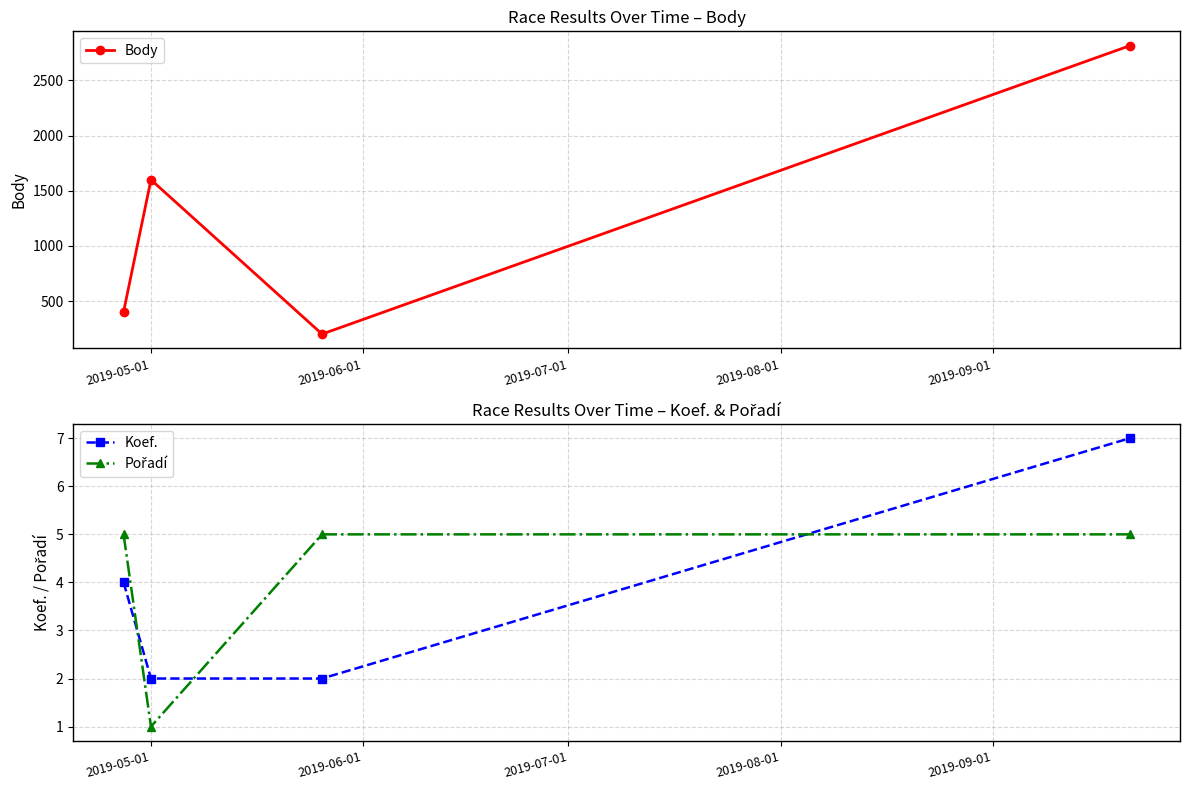

True or false: Koef. has more than 1 points higher than both neighbors.

False